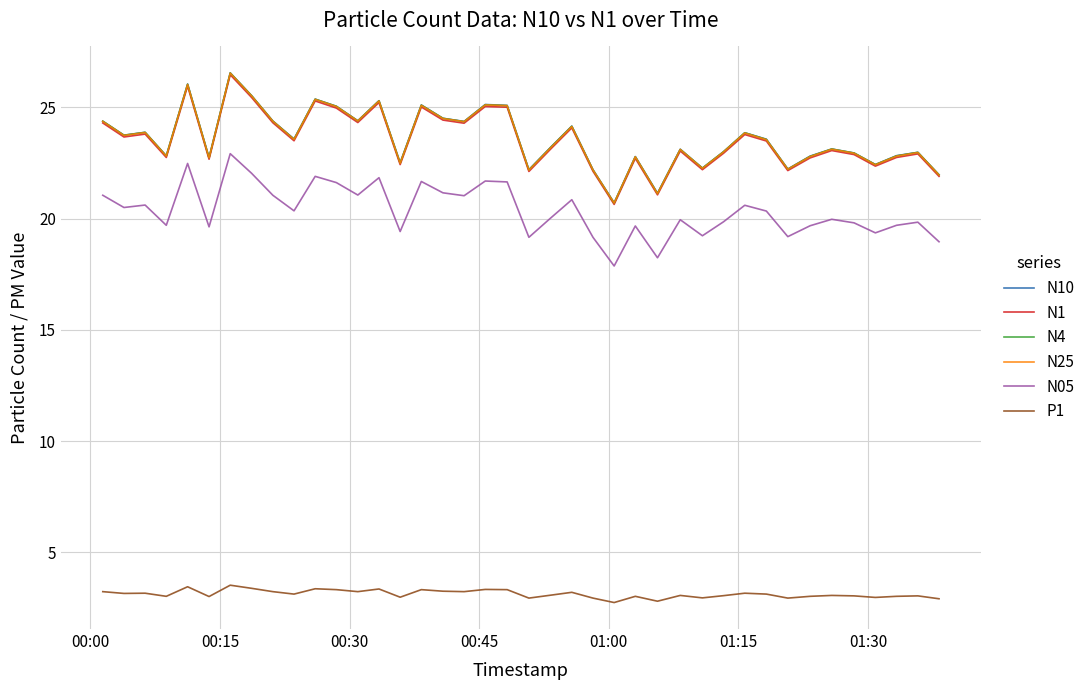

True or false: P1 and N25 cross at least once.

False